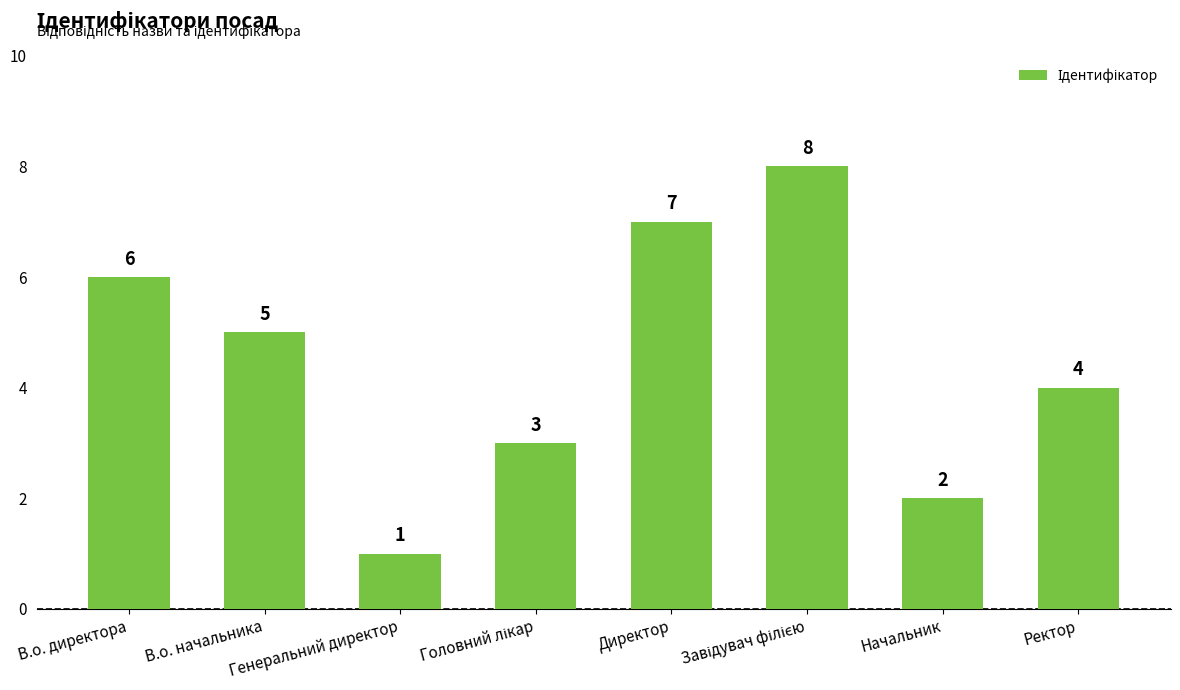

Count the number of data series in this chart.

1